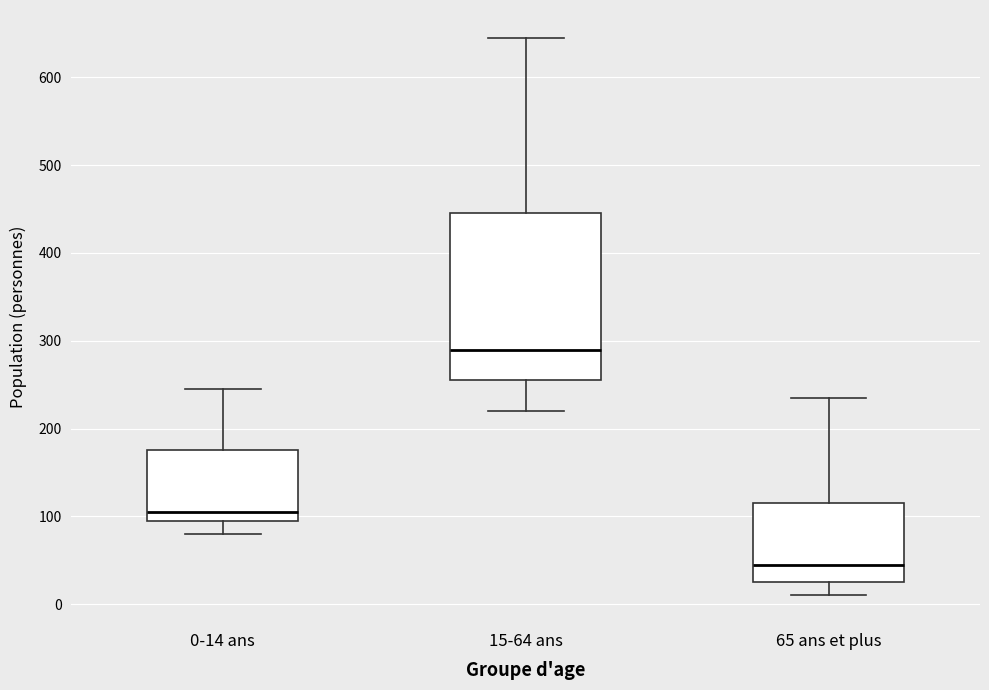

Which box has the lowest median line?

65 ans et plus